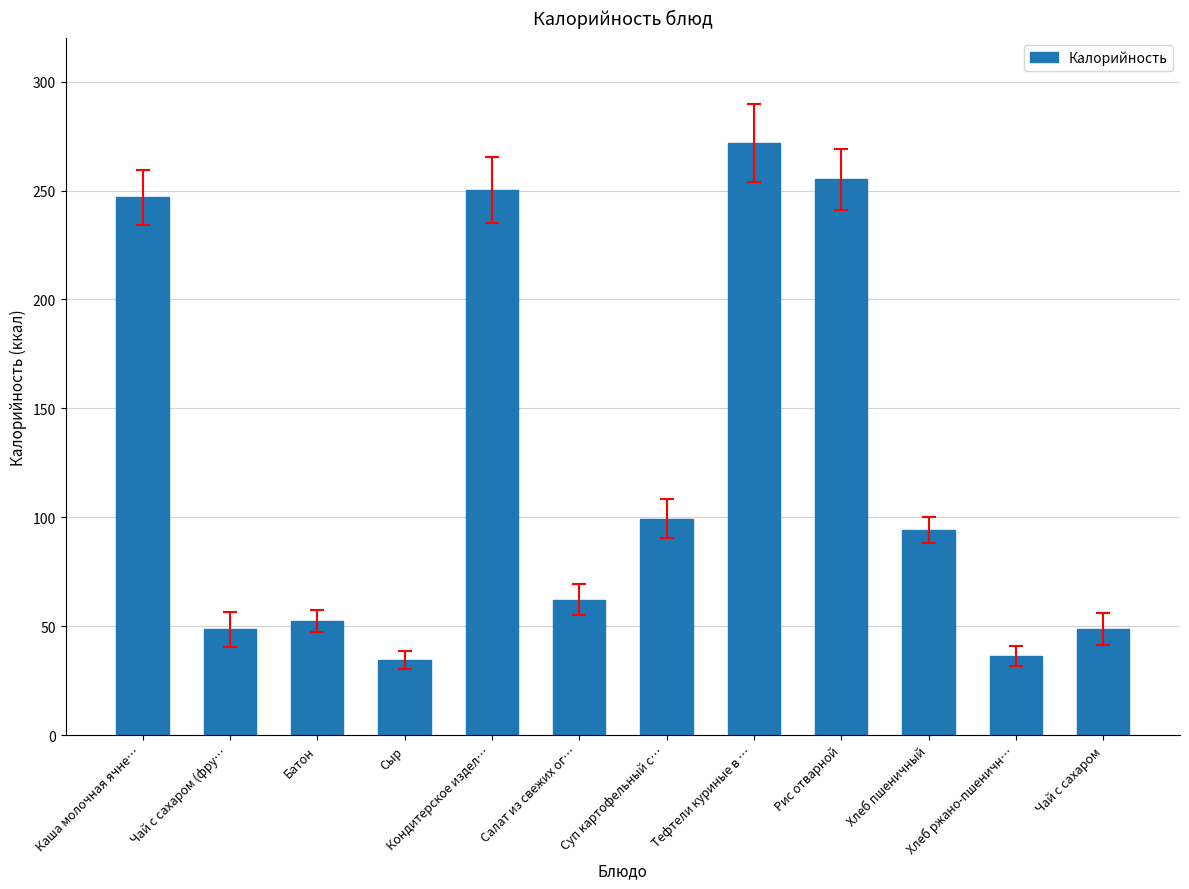

What is the change in value from Салат из свежих ог… to Чай с сахаром?

-13.5